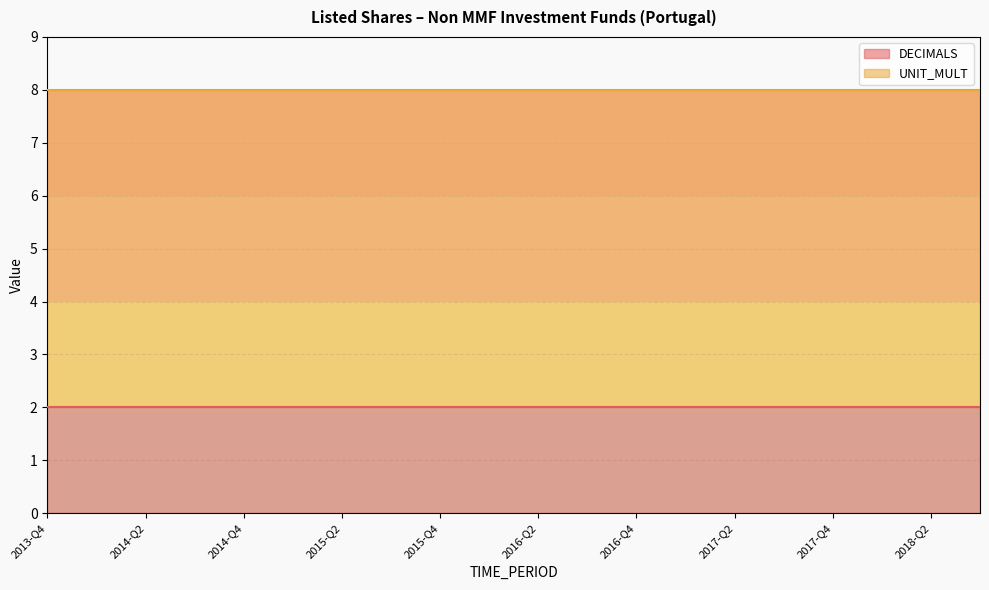

True or false: DECIMALS has a value of 3 at 2017-Q2.

False